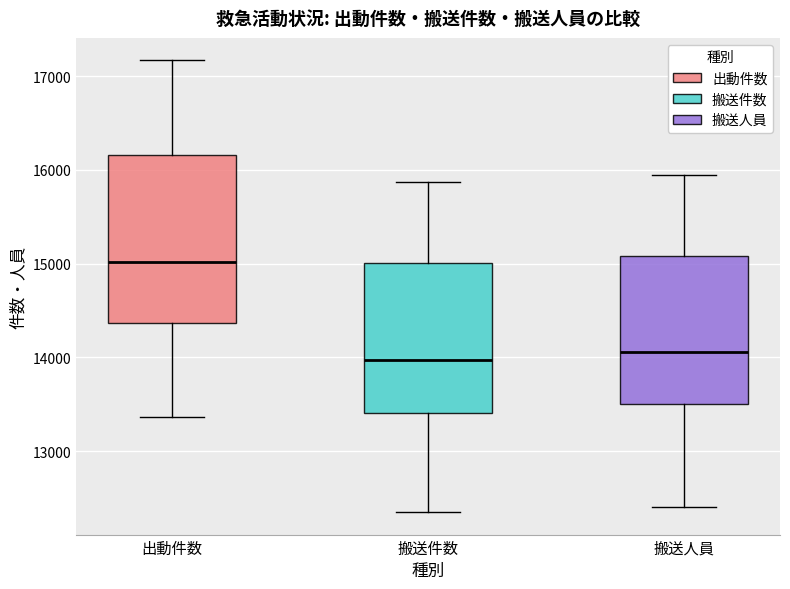

Which box is the tallest, from its lower edge to its upper edge?

出動件数